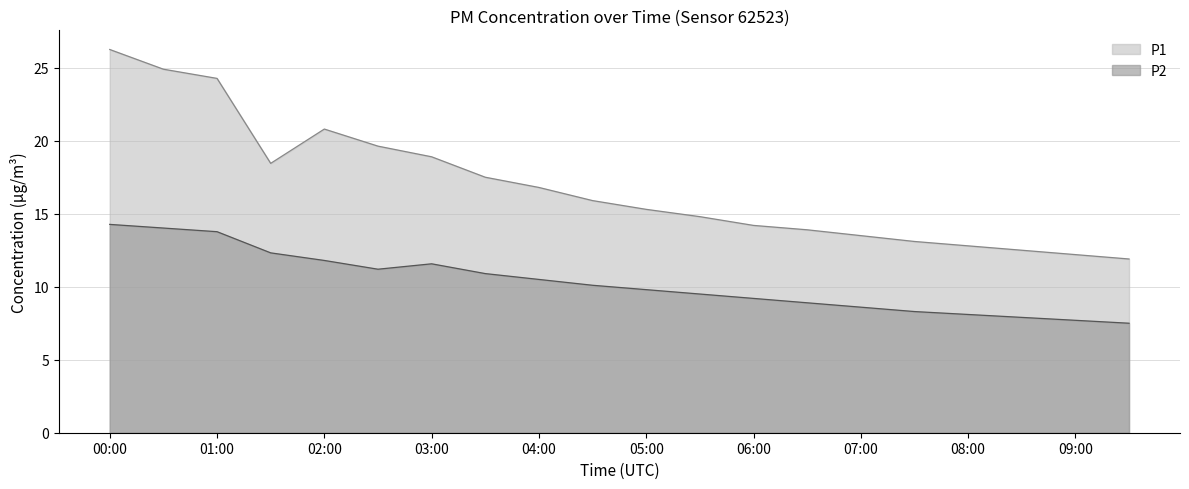

How many data points does each series have?

20